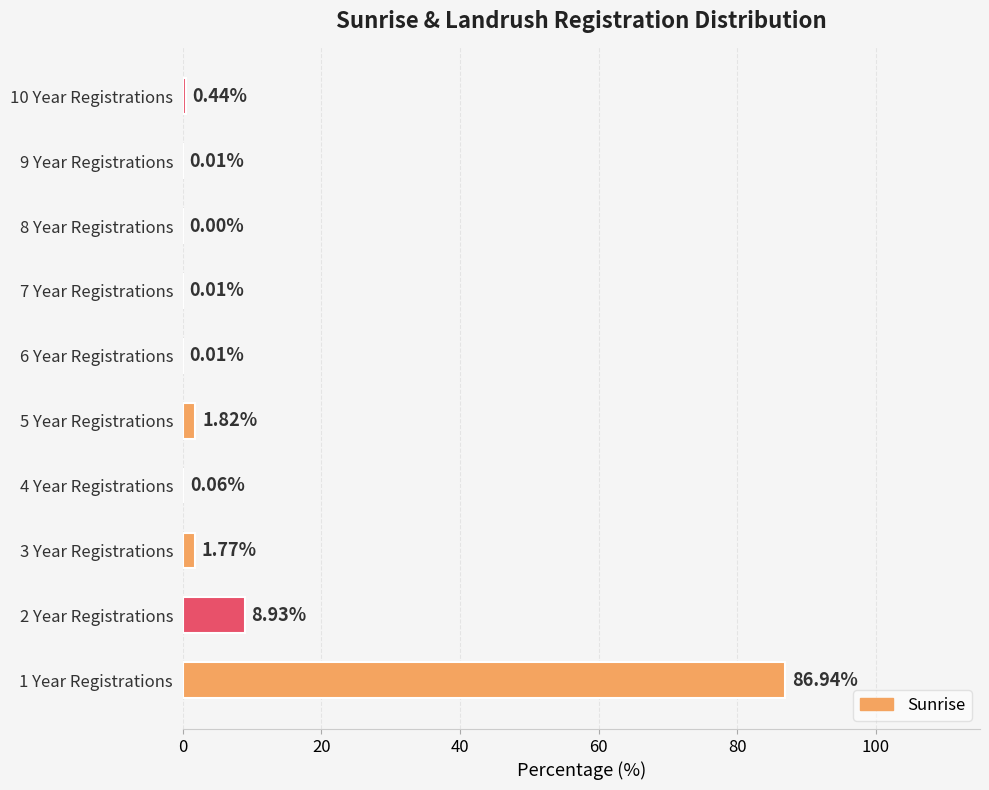

What is the sum of all values?

100.0